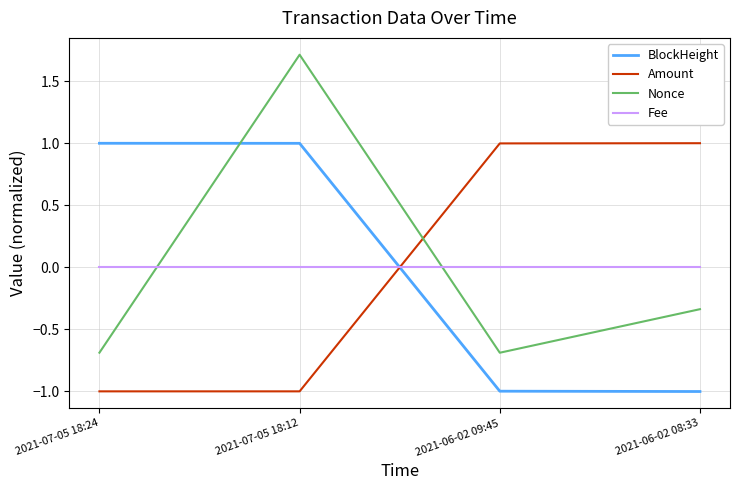

At which category does the chart reach its peak across all series?

2021-07-05 18:12